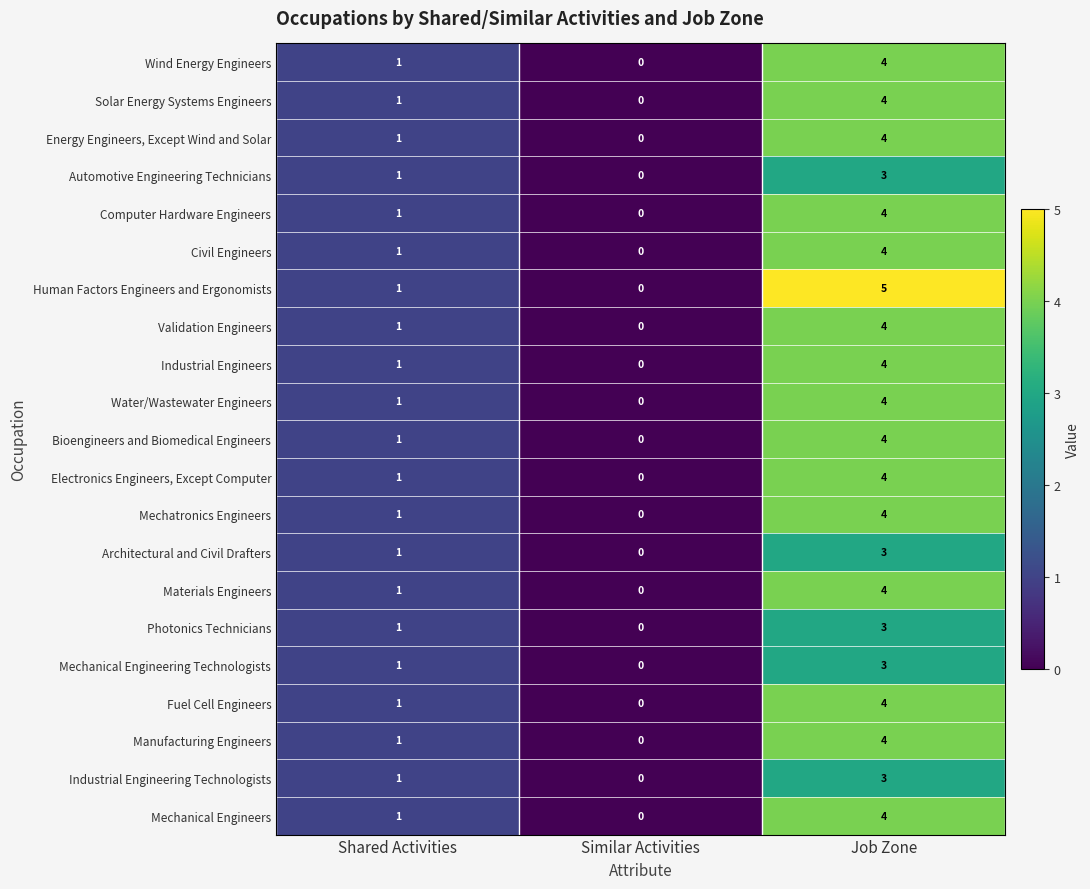

At which category is the sum across all series the highest?

Job Zone